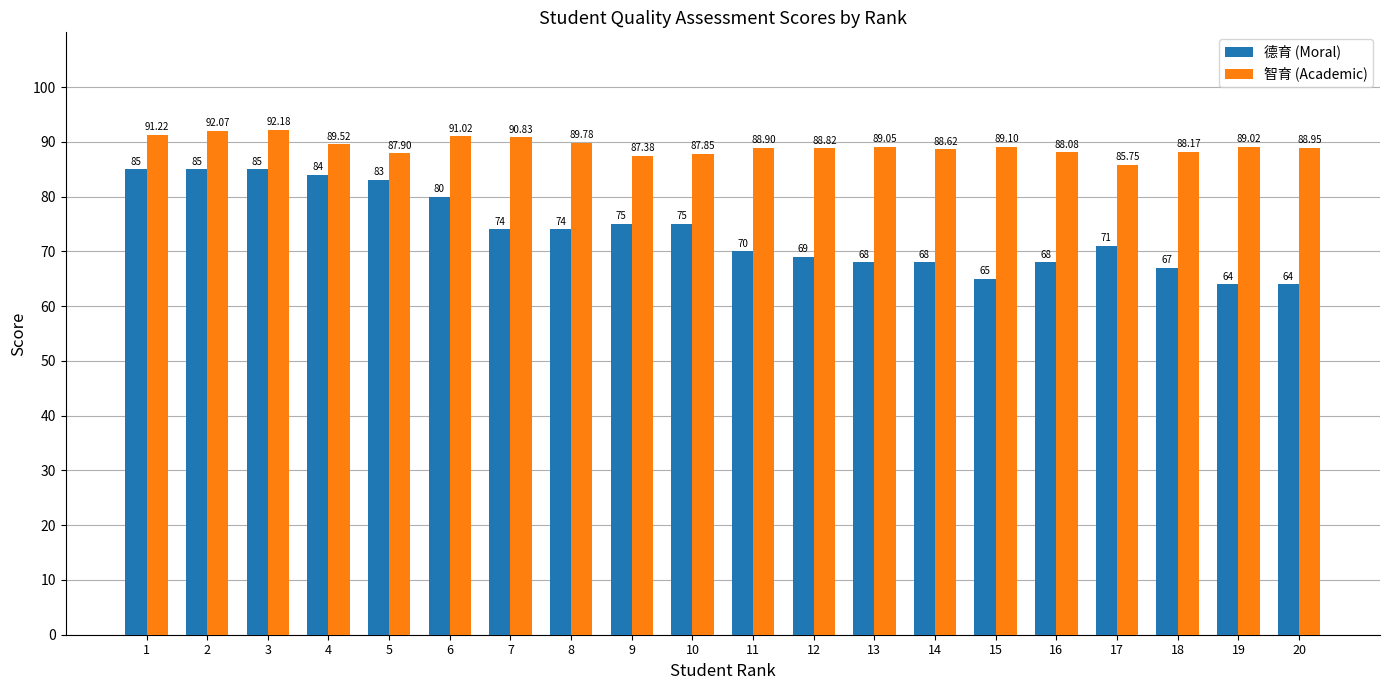

Count the number of categories in the chart.

20